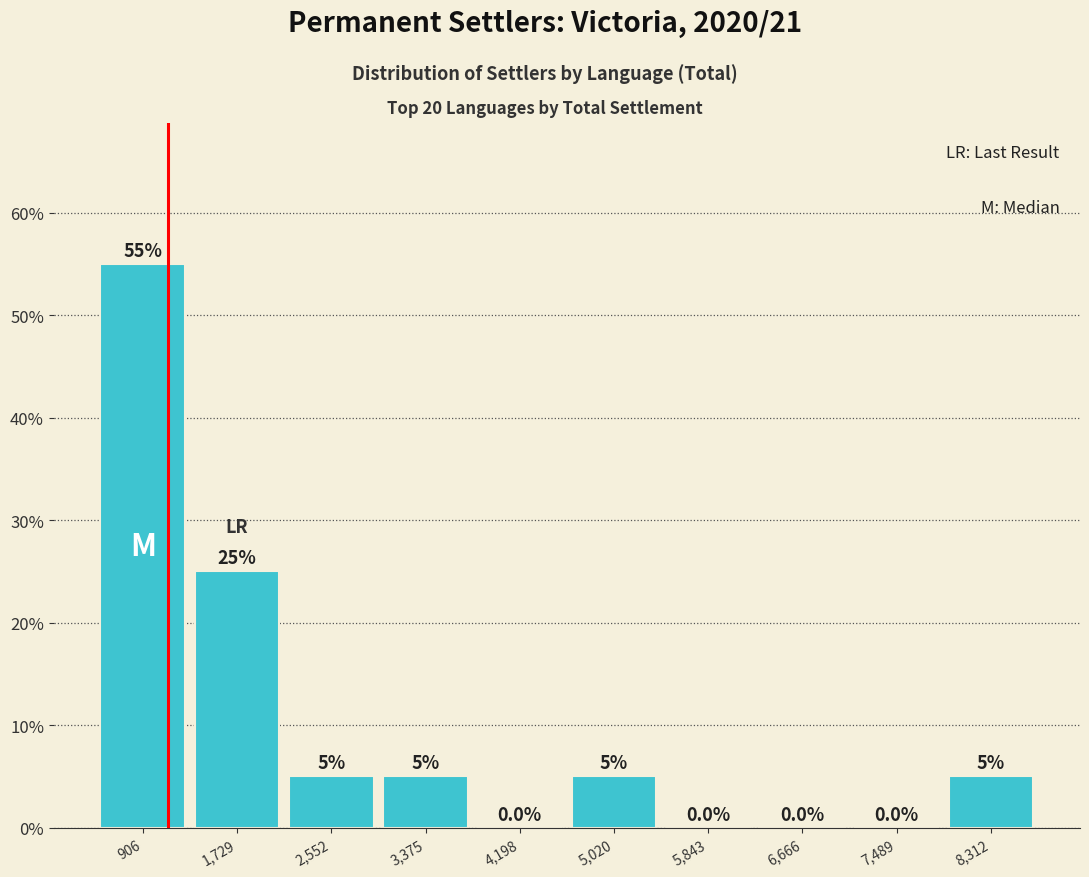

Reading left to right, list every bar in this chart as the range it spans on the x-axis followed by its height. The bar edges are not printed on the chart, so give them approximately, as read against the axis.

500 to 1300: 55.0
1300 to 2100: 25.0
2100 to 3000: 5.0
3000 to 3800: 5.0
3800 to 4600: 0.0
4600 to 5400: 5.0
5400 to 6300: 0.0
6300 to 7100: 0.0
7100 to 7900: 0.0
7900 to 8700: 5.0